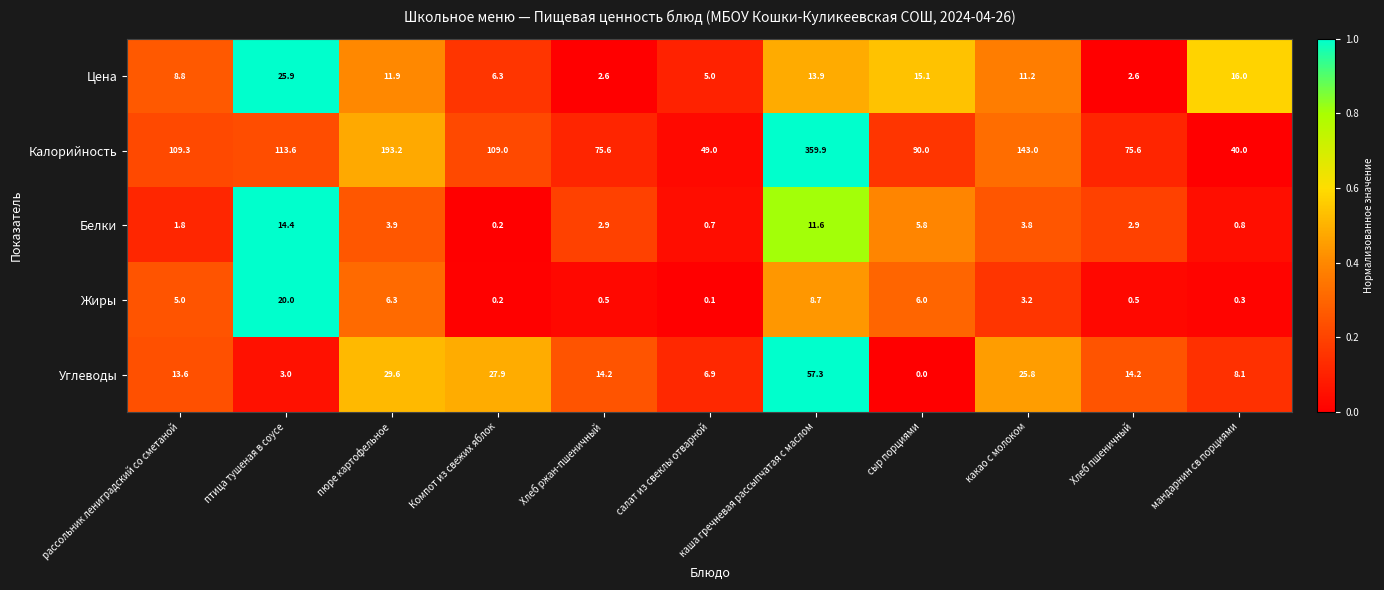

What is the difference between the maximum and minimum values in the Цена series?

23.3